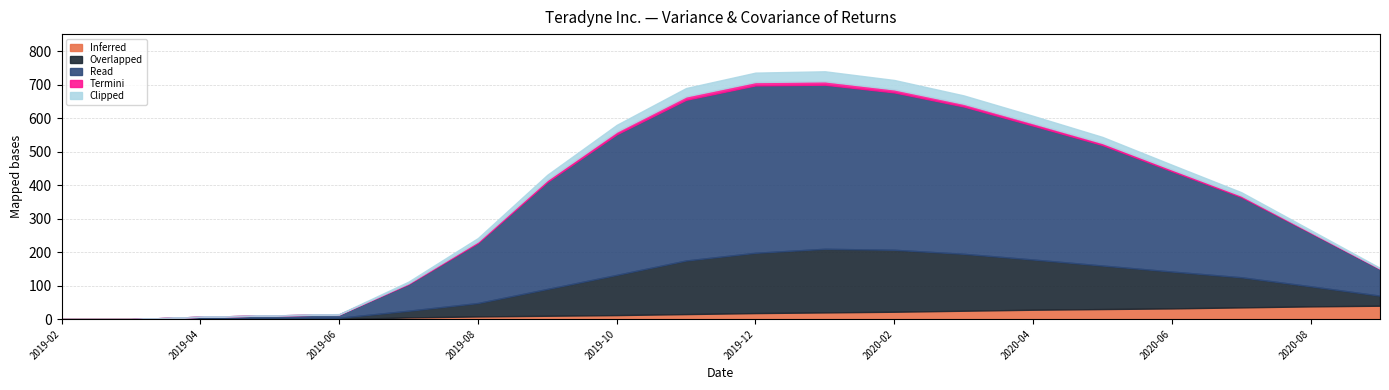

What is the value of the Inferred point at the 6th from the left?

5